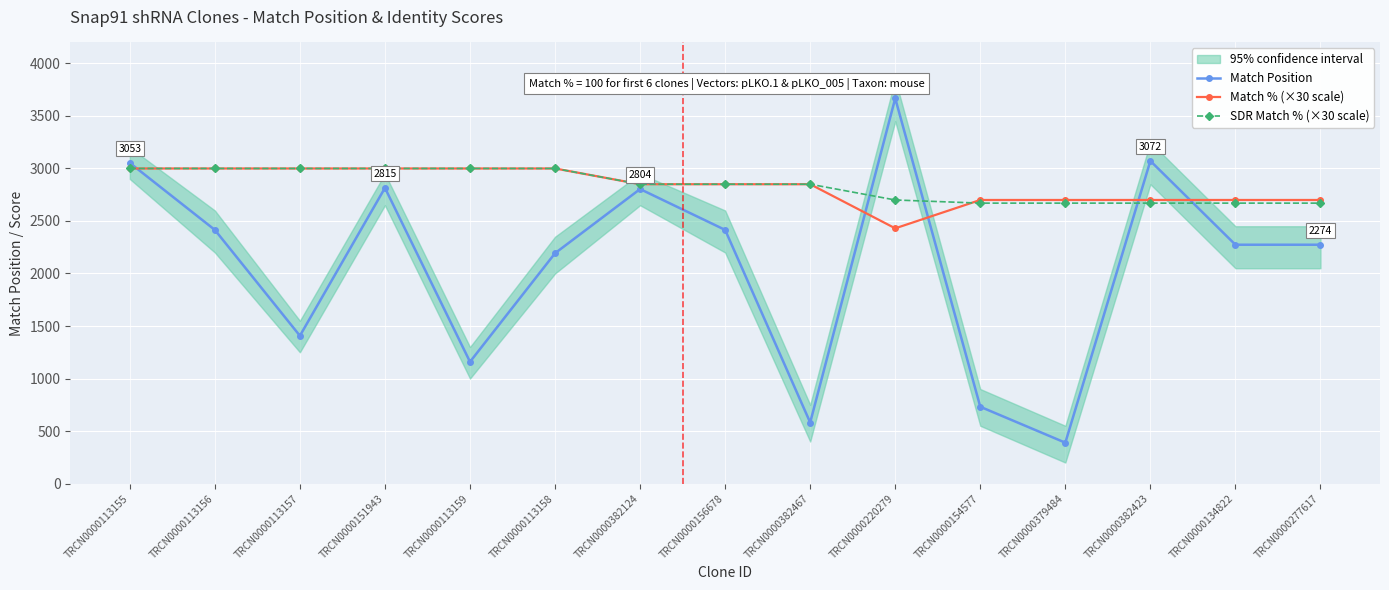

How many data points in Match % (×30 scale) are less than 2850?

6